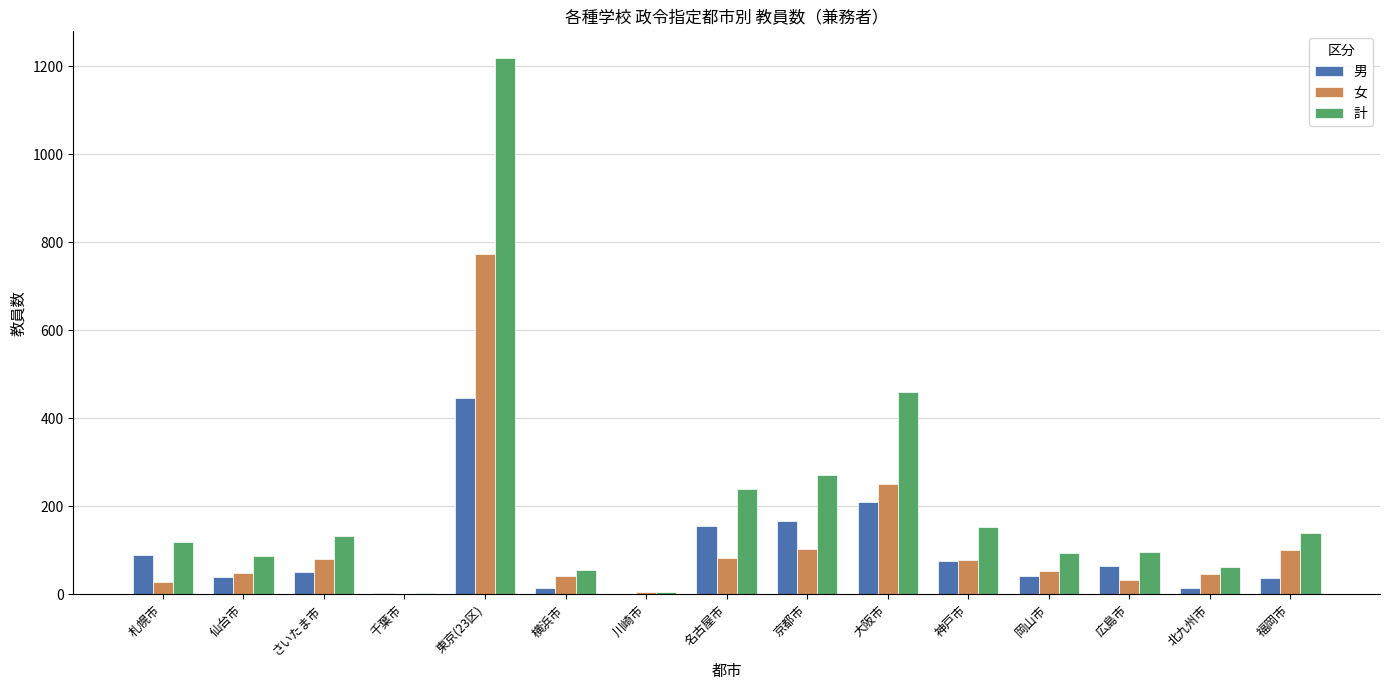

At which label is 男 closest to 223?

大阪市